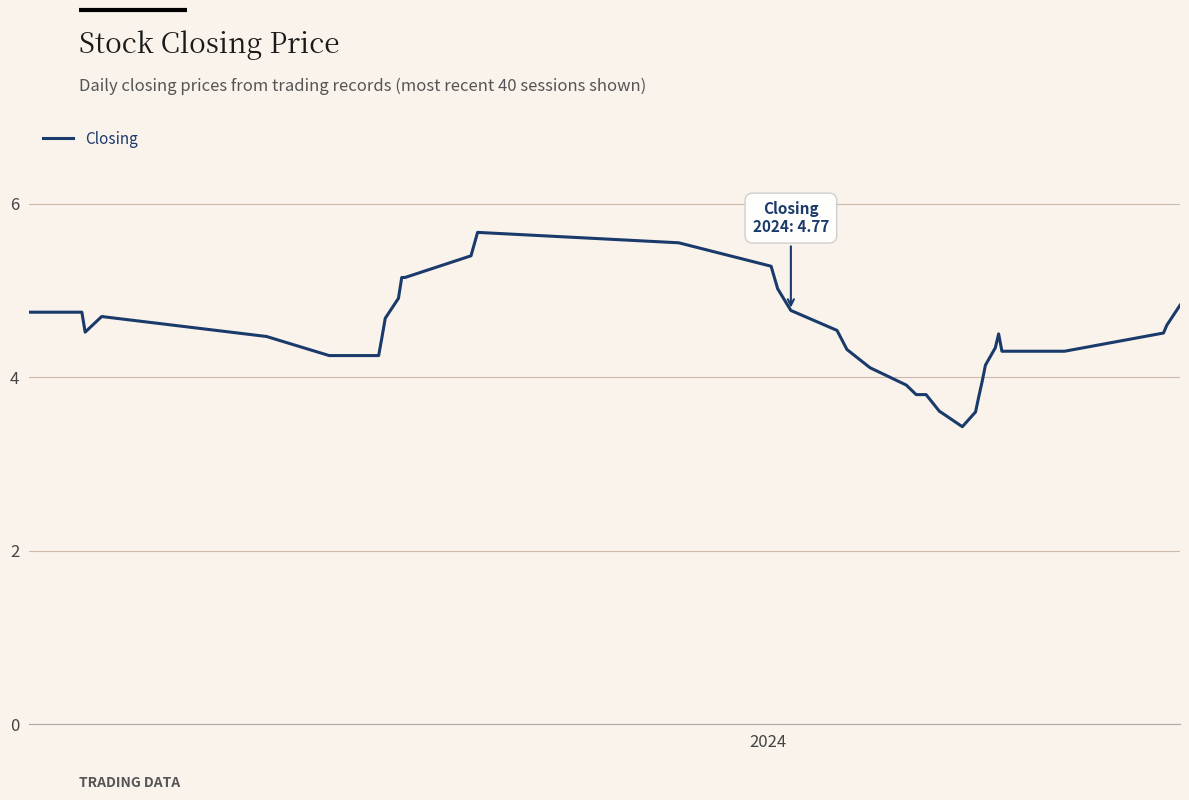

What is the difference between the maximum and minimum values?

2.2